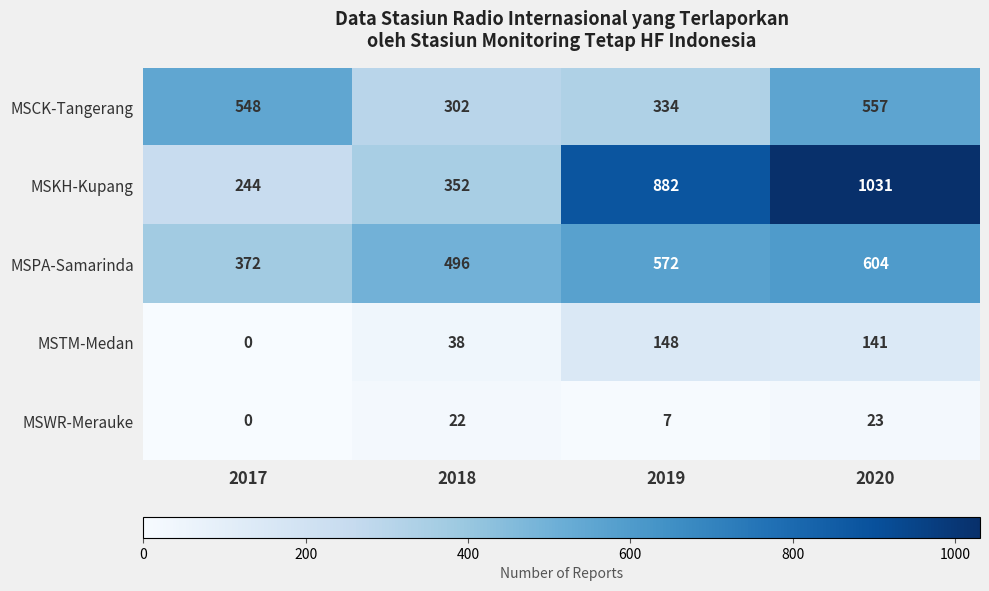

List the series in order of their peak value, lowest first.

MSWR-Merauke, MSTM-Medan, MSCK-Tangerang, MSPA-Samarinda, MSKH-Kupang